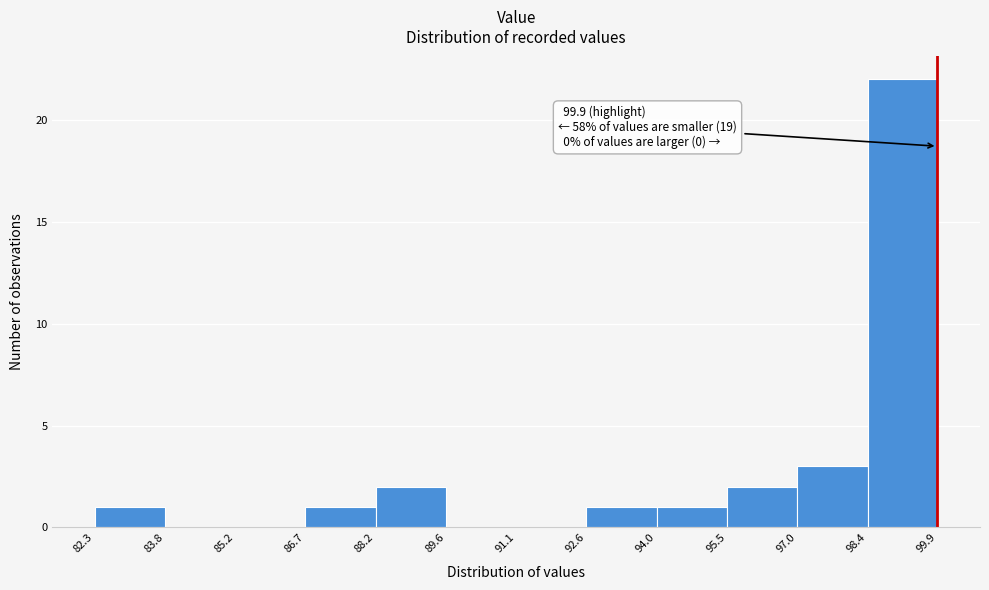

Over which range of the x-axis is the bar tallest?

98.4 to 99.9